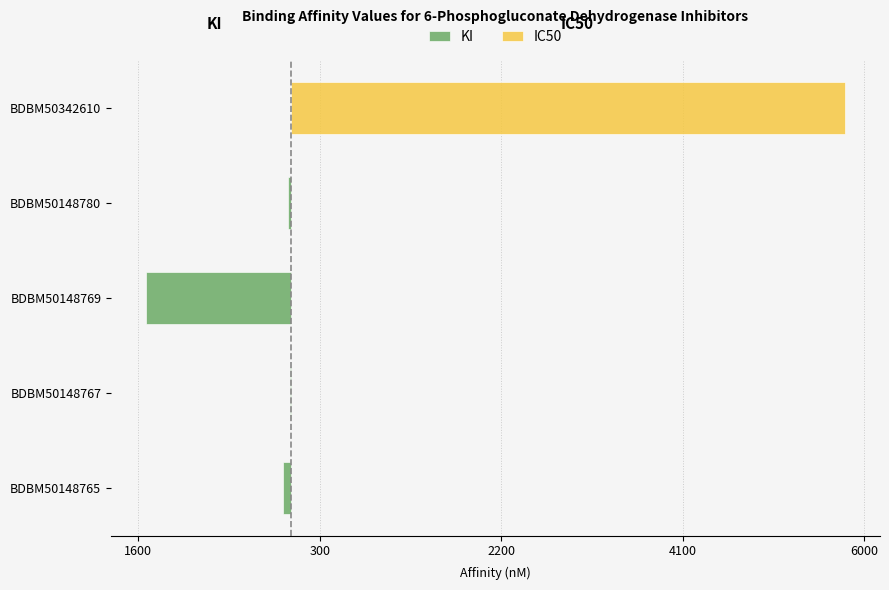

Does the chart contain stacked bars?

No